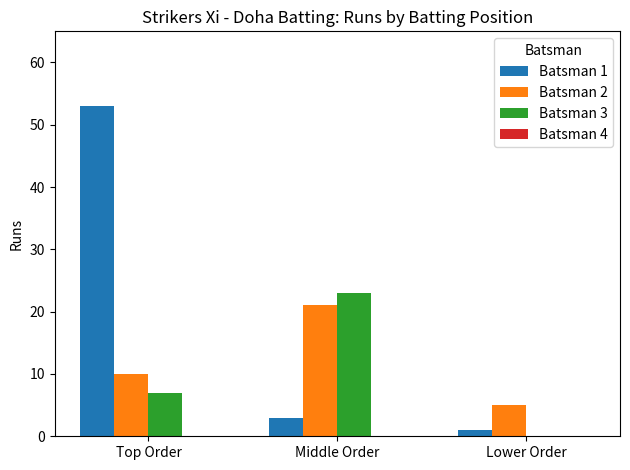

Reading left to right, list all the values displayed in this chart.

Batsman 1: Top Order=53	Middle Order=3	Lower Order=1
Batsman 2: Top Order=10	Middle Order=21	Lower Order=5
Batsman 3: Top Order=7	Middle Order=23	Lower Order=0